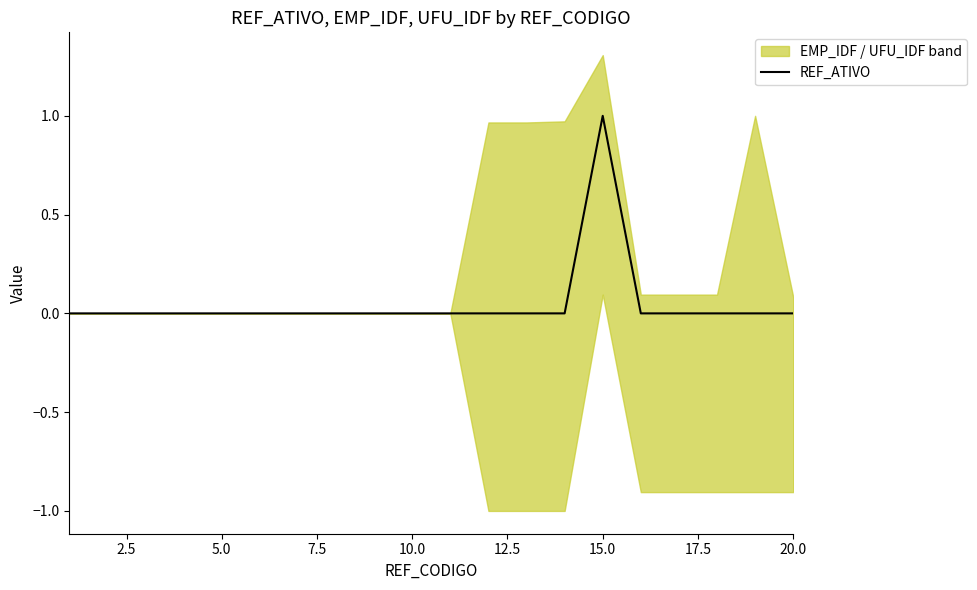

Is this an area chart (filled region under the line)?

No